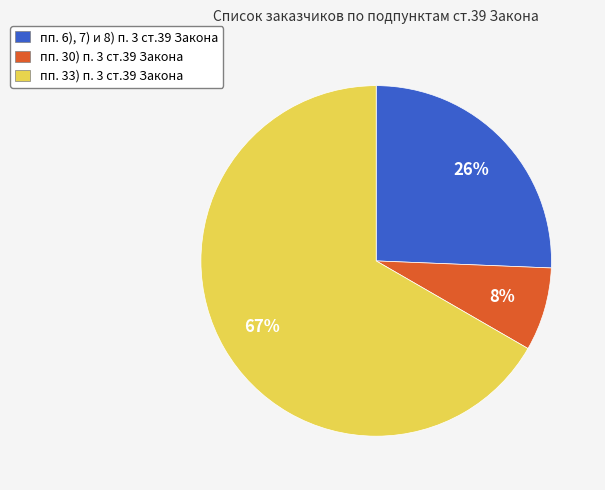

How many segments does this pie chart have?

3